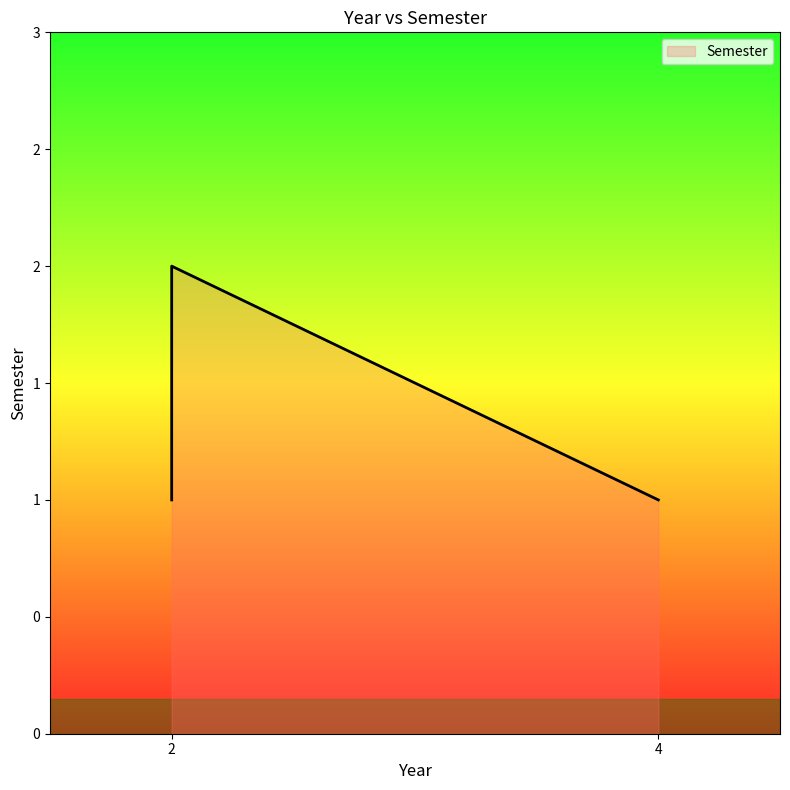

Which has a higher value, 4 or 2?

4